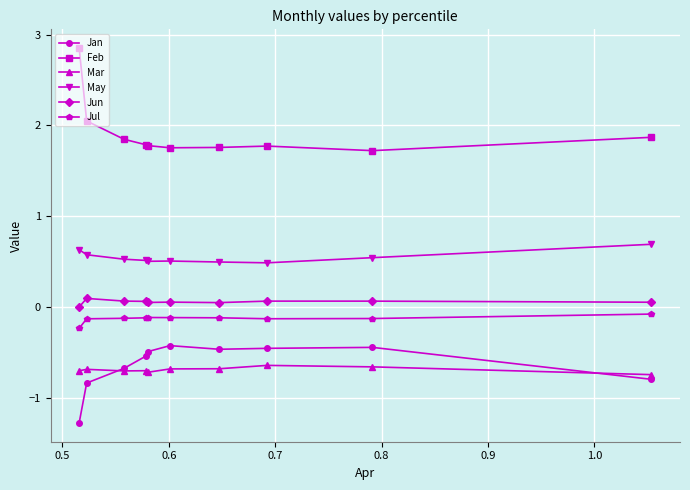

What is the minimum value for Jan?

-1.3